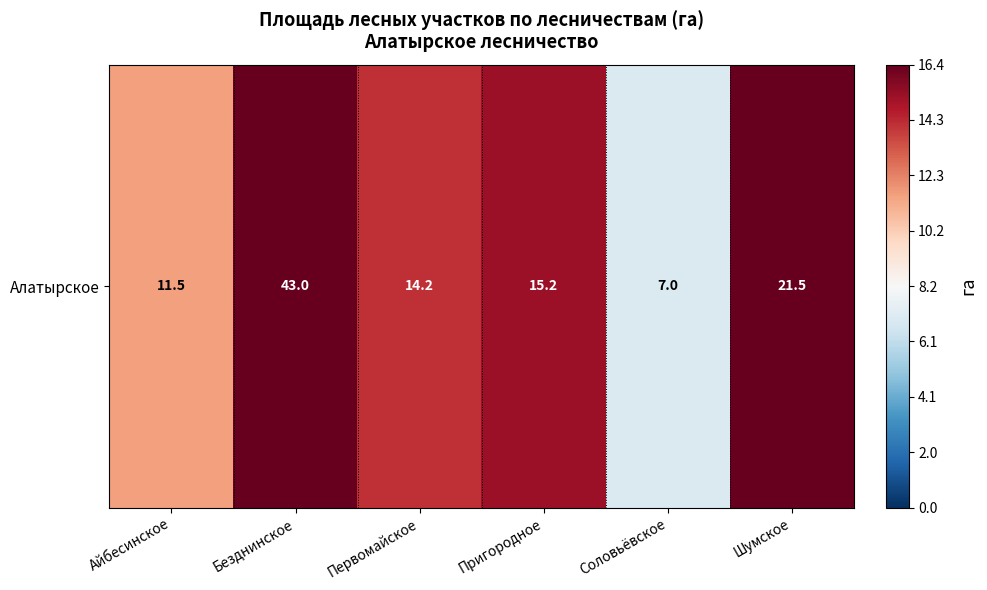

Rank the categories by value from highest to lowest.

Безднинское, Шумское, Пригородное, Первомайское, Айбесинское, Соловьёвское